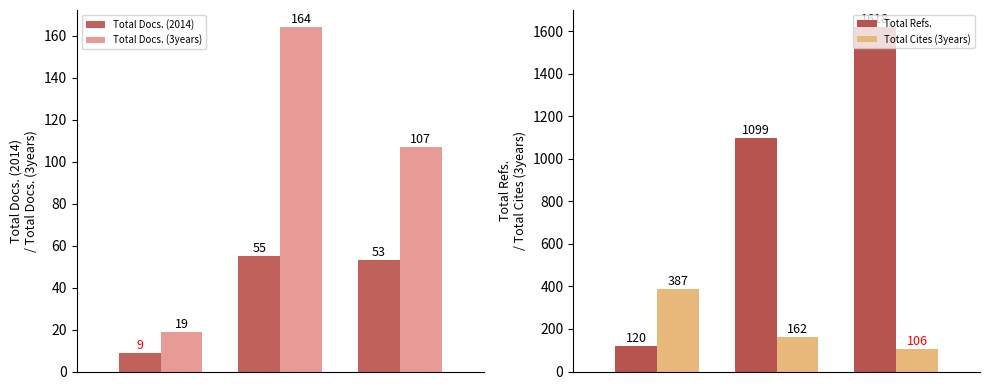

What is the sum of all Total Docs. (2014) values?

117